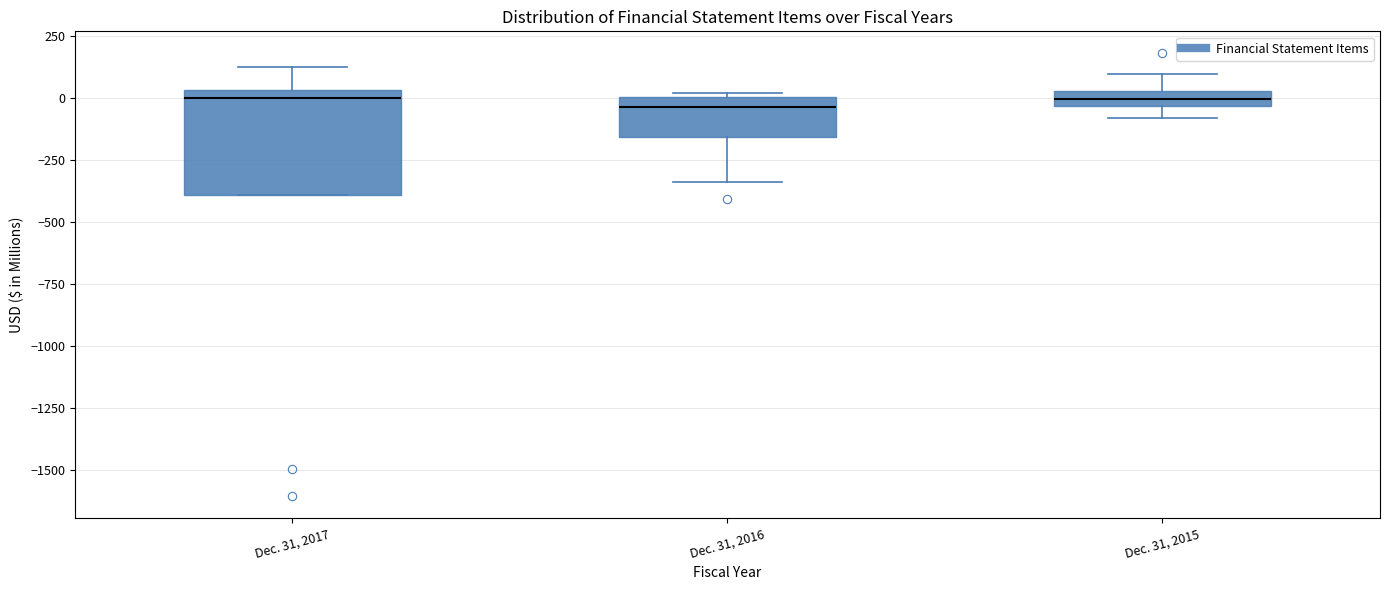

Which box is the tallest, from its lower edge to its upper edge?

Dec. 31, 2017